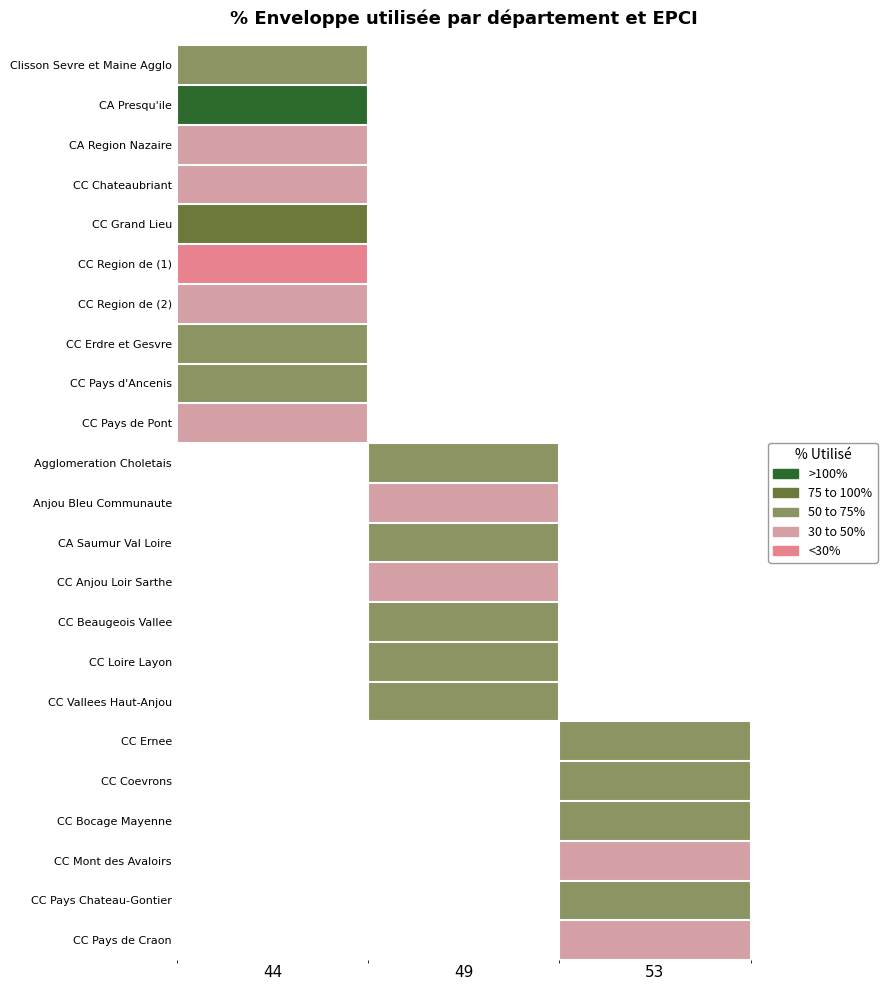

The Anjou Bleu Communaute series shows 46.0 at 49. True or false?

True